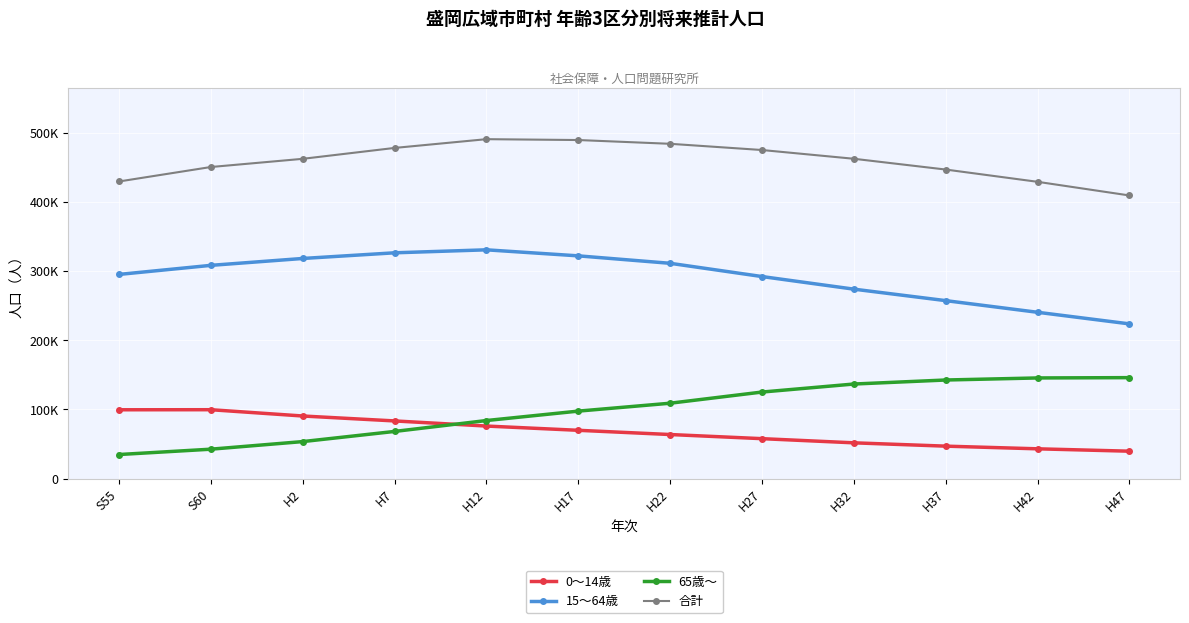

Between H27 and S55, which is larger?

S55